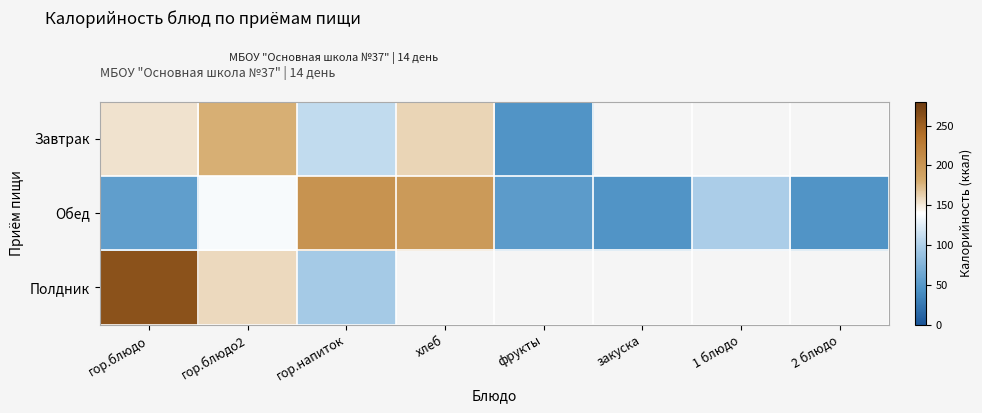

At which category is the sum across all series the highest?

гор.блюдо2